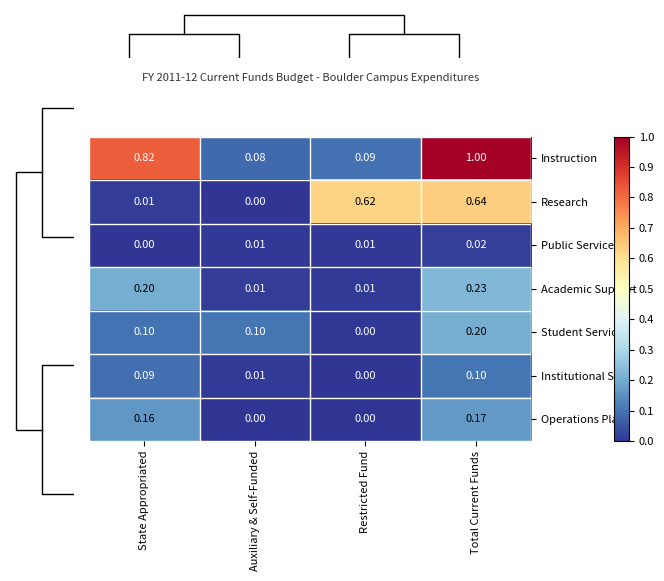

At which category does the chart reach its peak across all series?

Total Current Funds